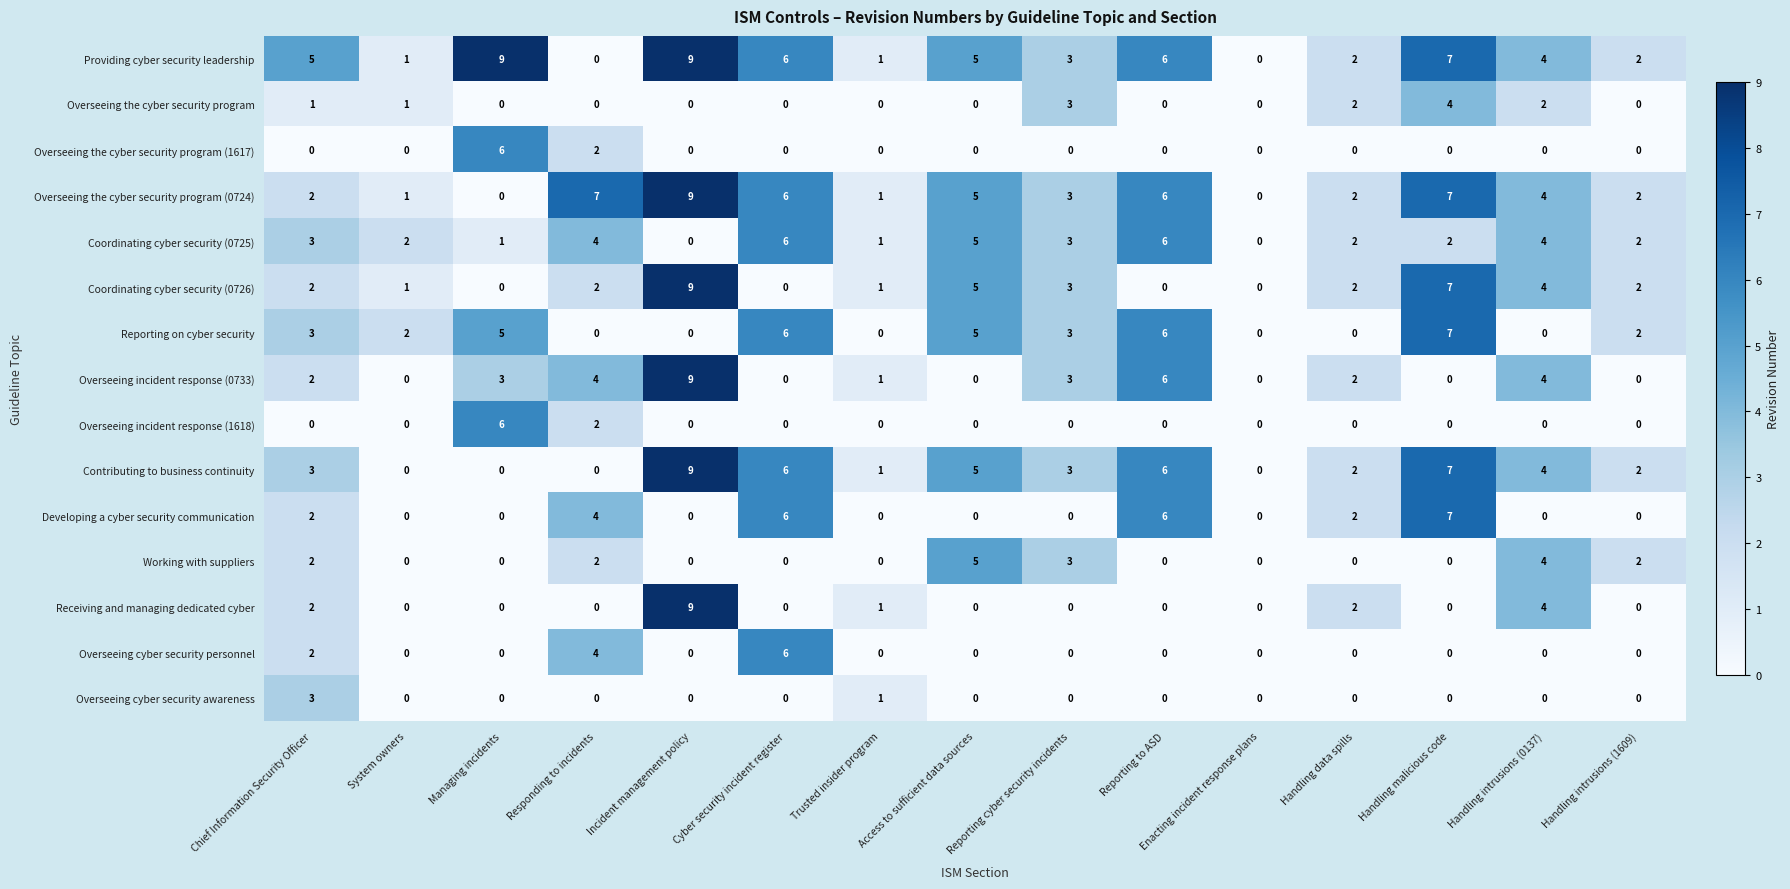

How many positive values does the Overseeing cyber security personnel series have?

3